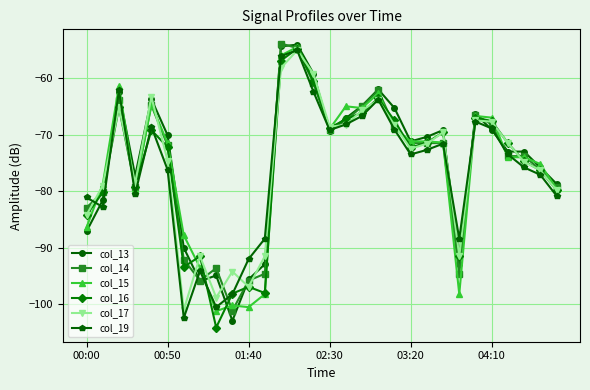

What is the value of the col_15 point at the 9th from the left?

-101.2